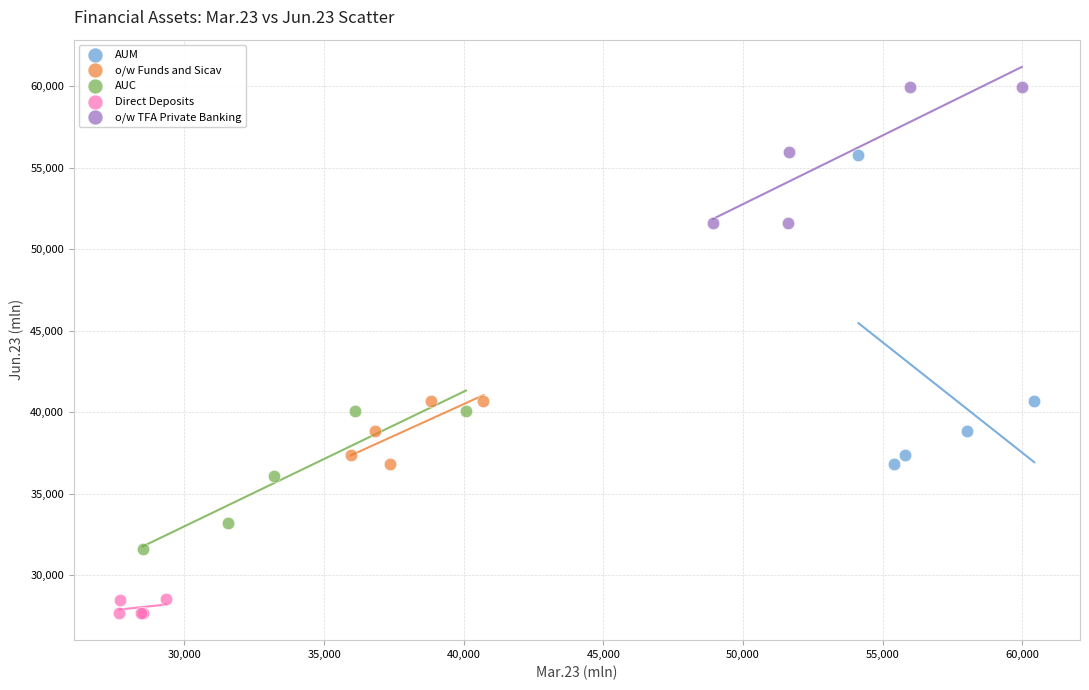

What are all the series names shown in the legend?

AUM, o/w Funds and Sicav, AUC, Direct Deposits, o/w TFA Private Banking